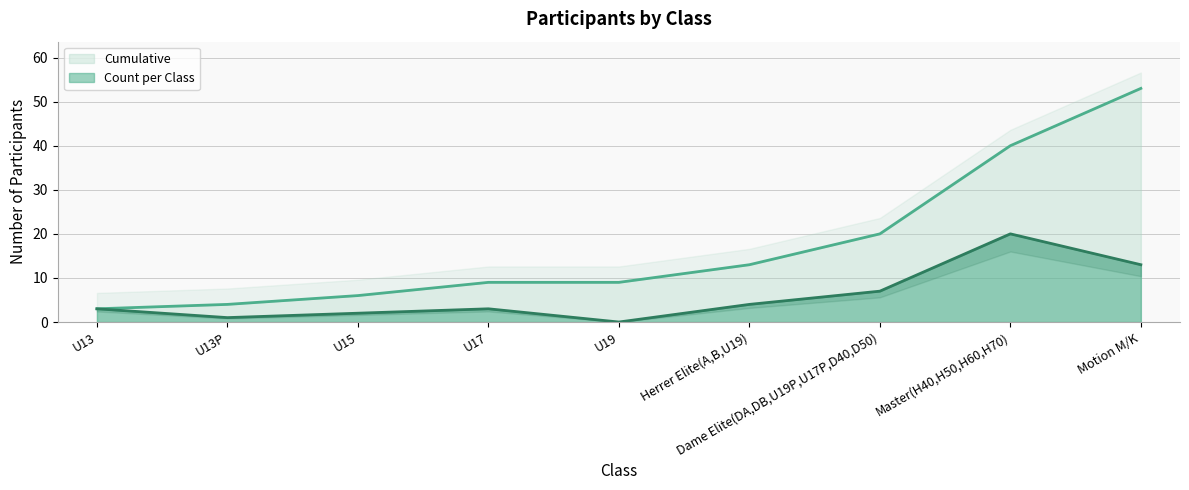

Reading left to right, transcribe all the data shown in this chart.

Count: 3	1	2	3	0	4	7	20	13
Cumulative: 3	4	6	9	9	13	20	40	53